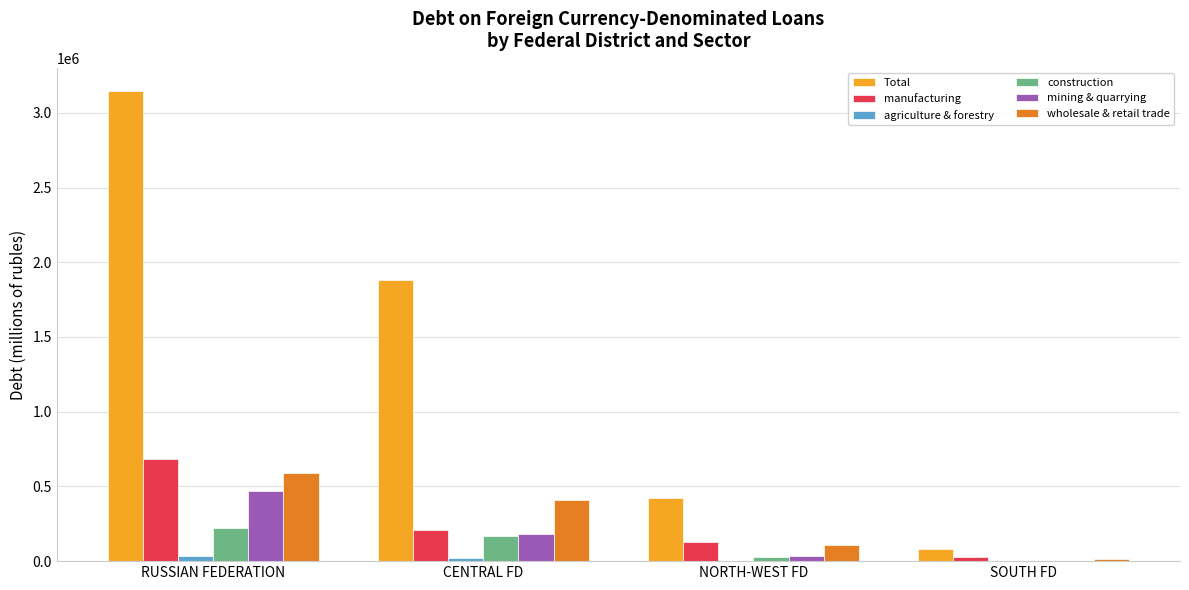

What is the total value across all series at SOUTH FD?

131610